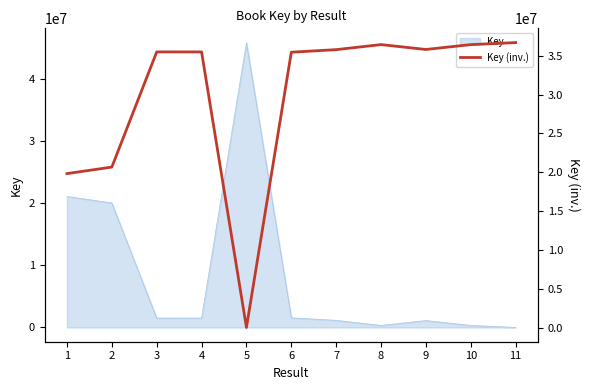

List the labels in order of value, largest first.

11, 8, 10, 9, 7, 4, 3, 6, 2, 1, 5